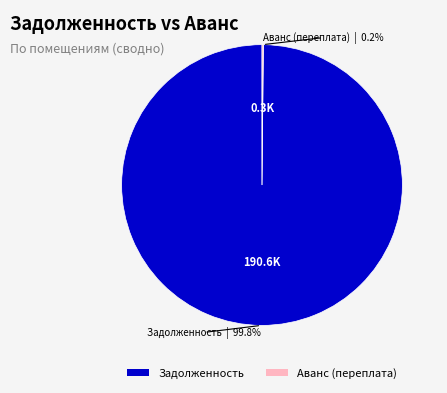

What is the majority slice?

Задолженность